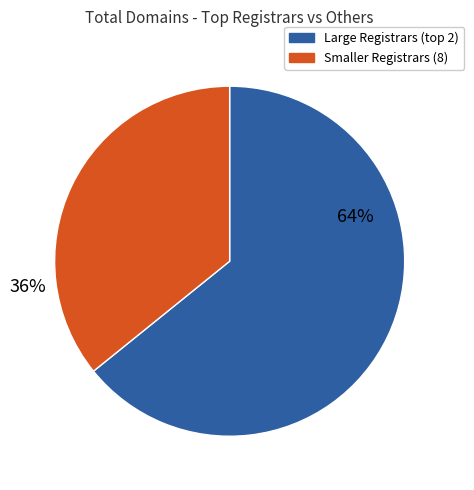

To the nearest percent, what is the difference between the largest and smallest slice percentages?

28%